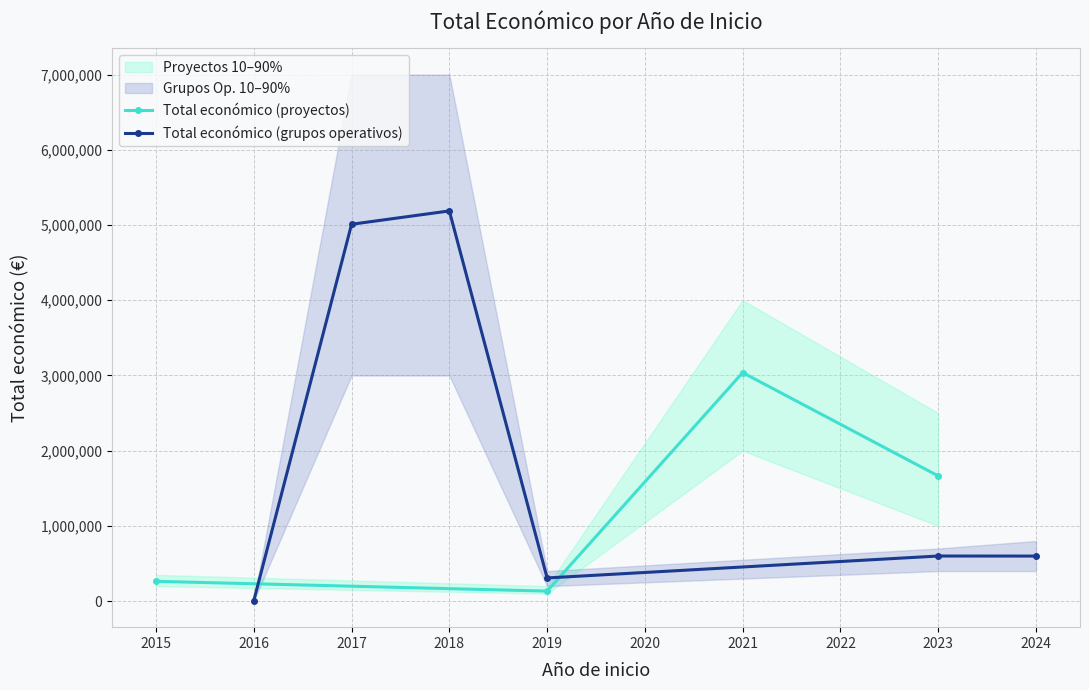

At which category does the chart reach its peak across all series?

2018